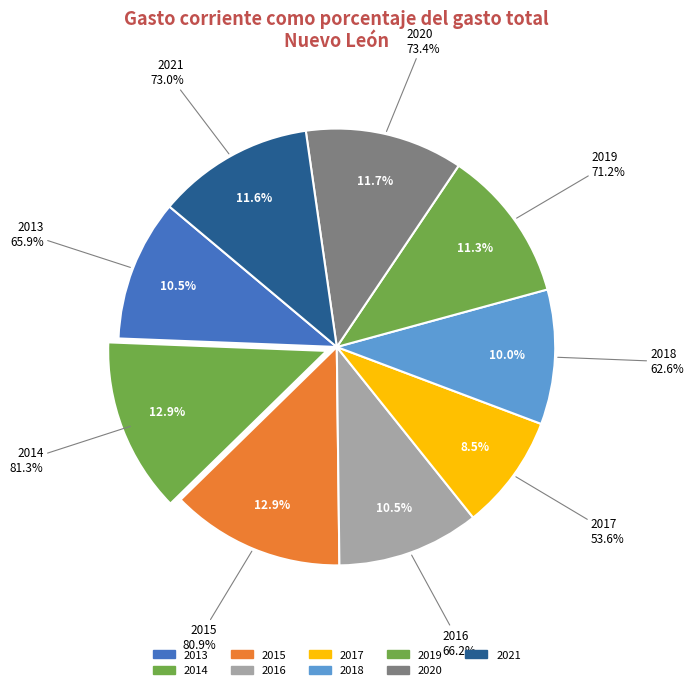

What percentage is the 2016 slice, to the nearest percent?

11%